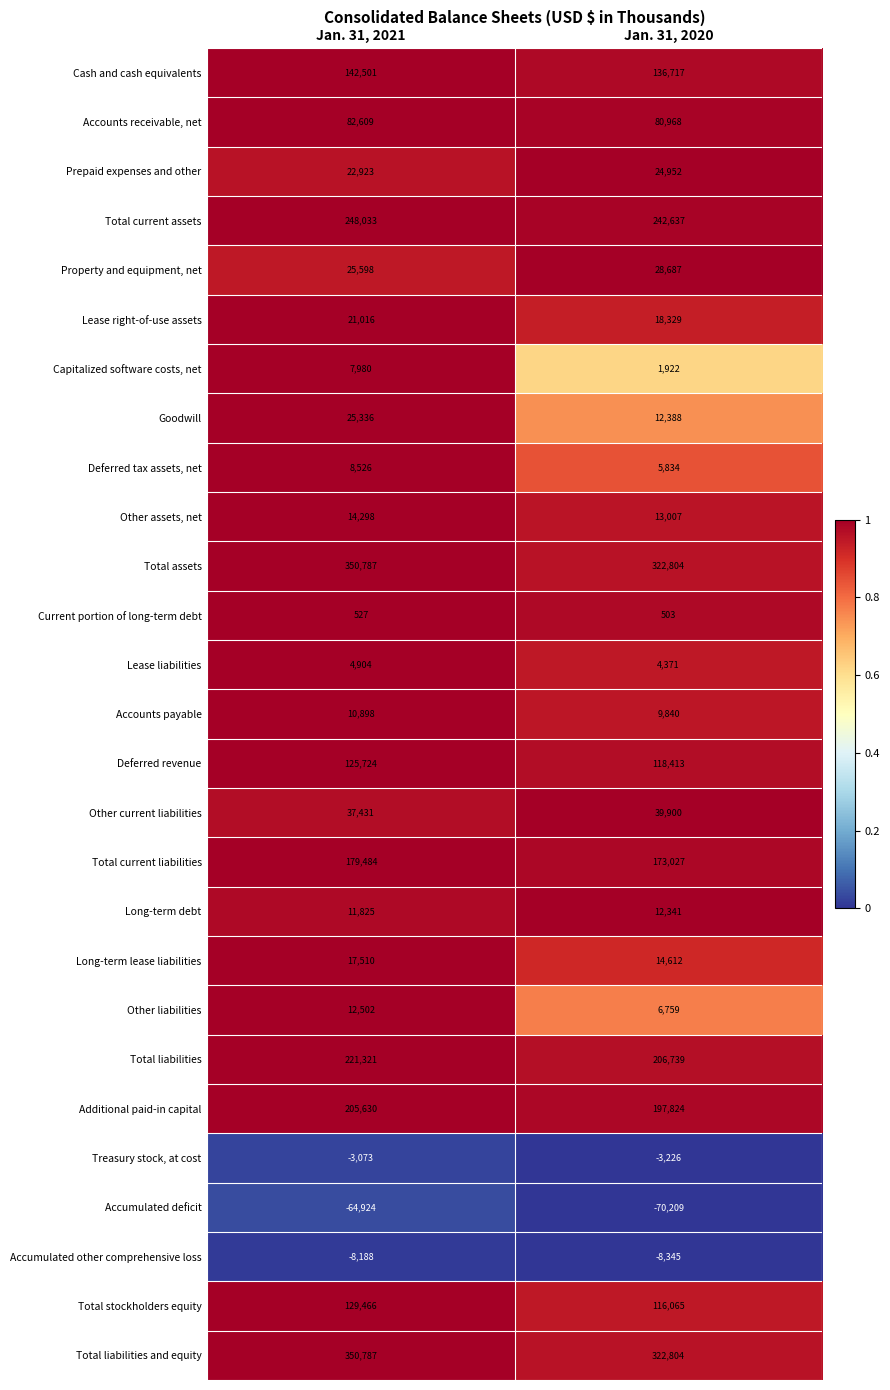

What is the difference between the highest and lowest values at Jan. 31, 2020?

393013